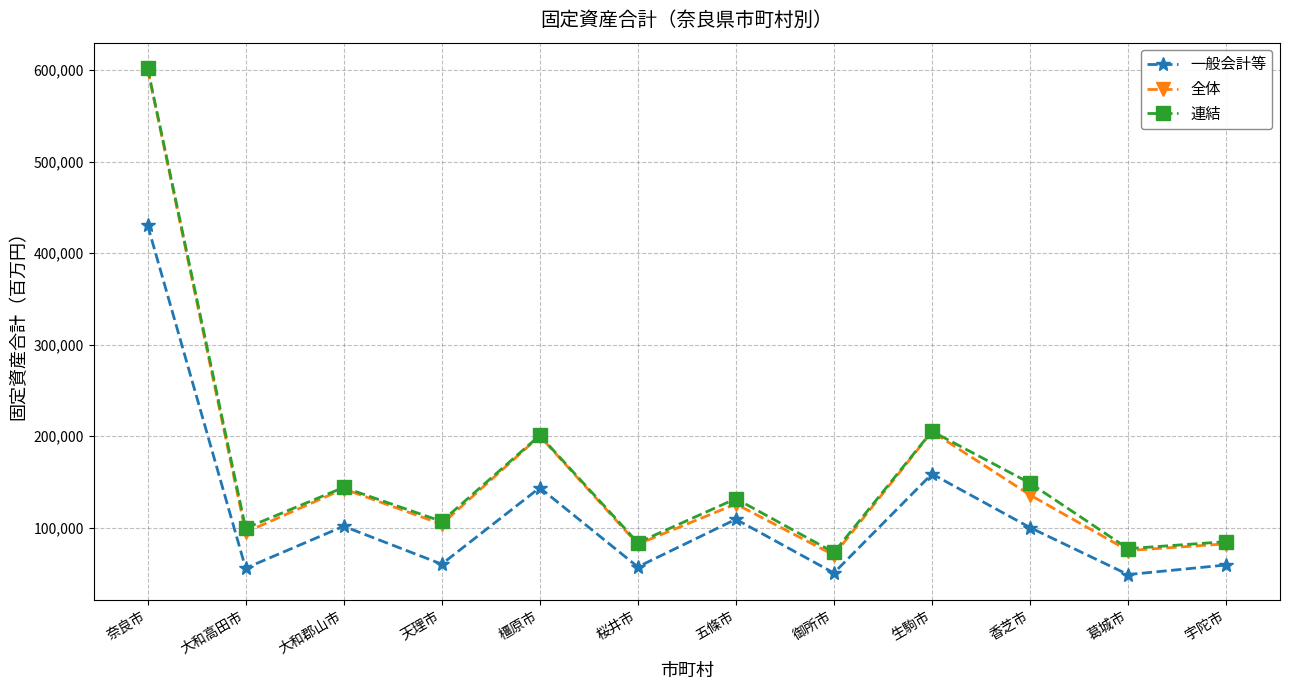

Is the value of 連結 at 天理市 greater than the value of 一般会計等 at 大和高田市?

Yes